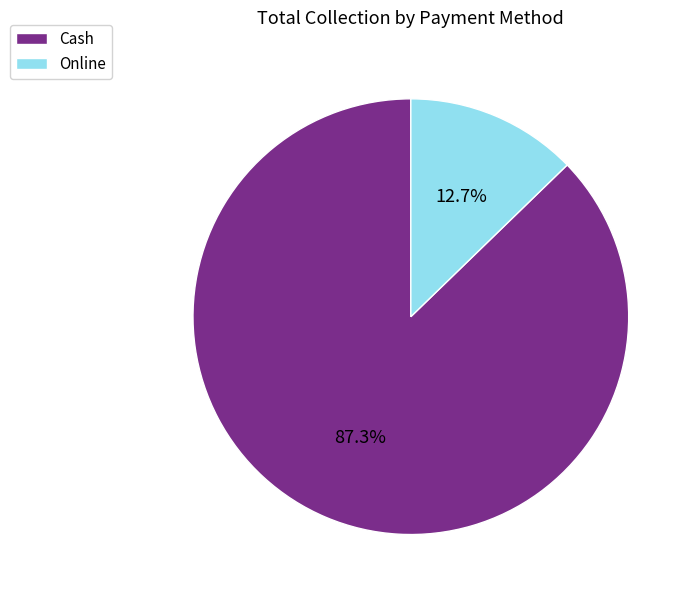

Rank the categories by value from lowest to highest.

Online, Cash